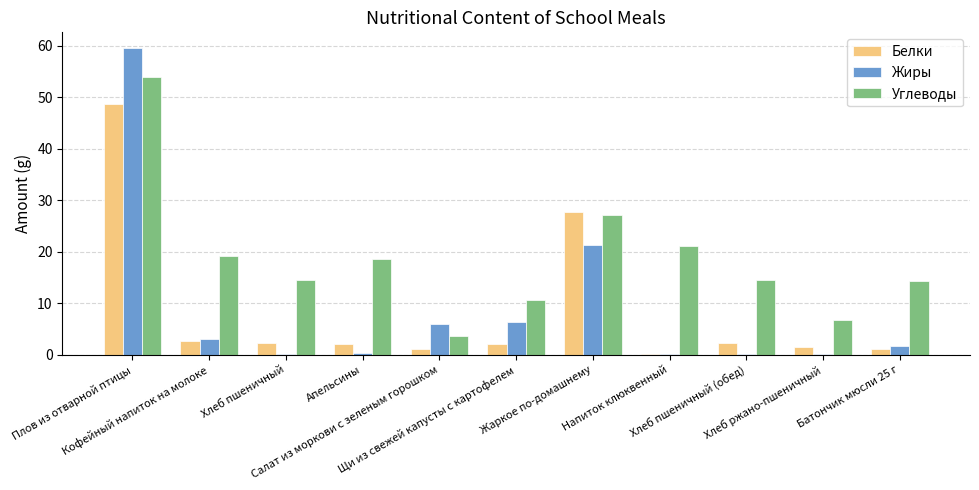

What is the maximum value for Жиры?

59.6